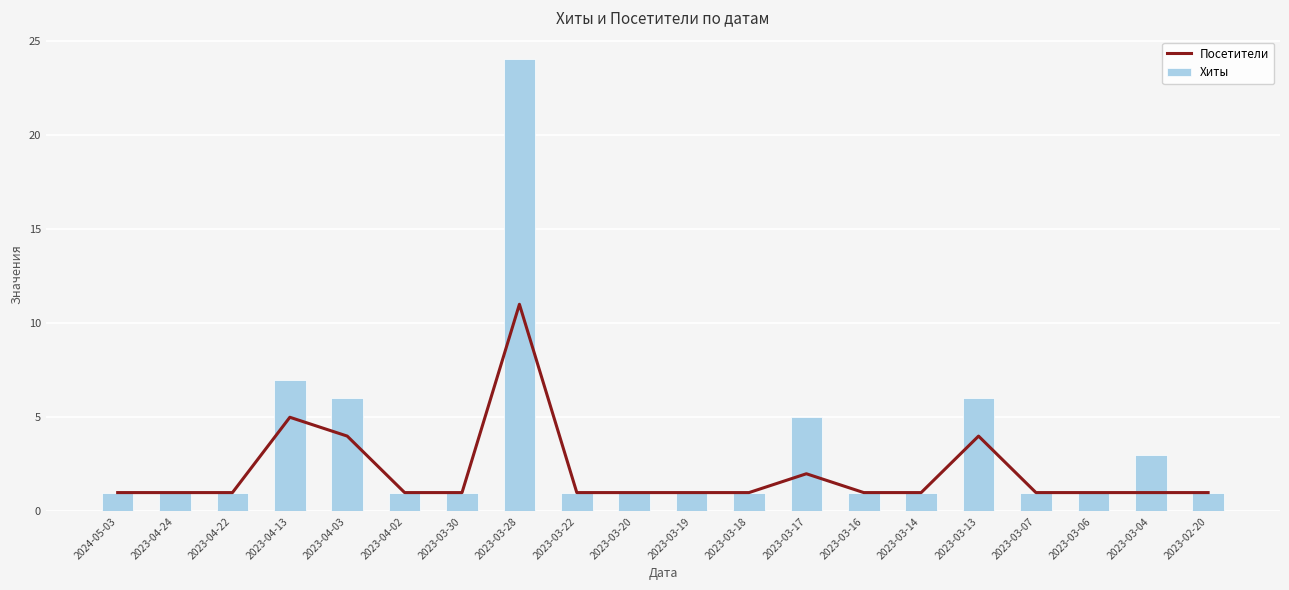

What is the approximate value of Посетители at 2023-03-20?

1